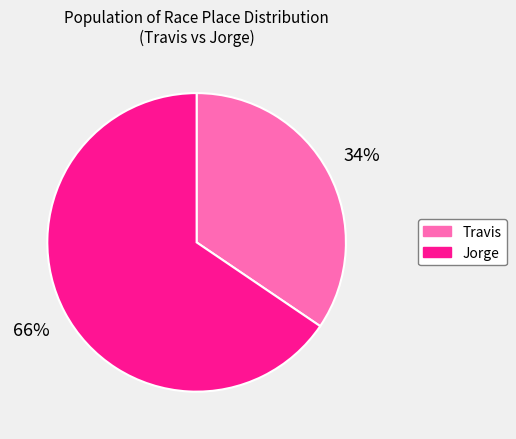

What percentage is the Travis slice, to the nearest percent?

34%